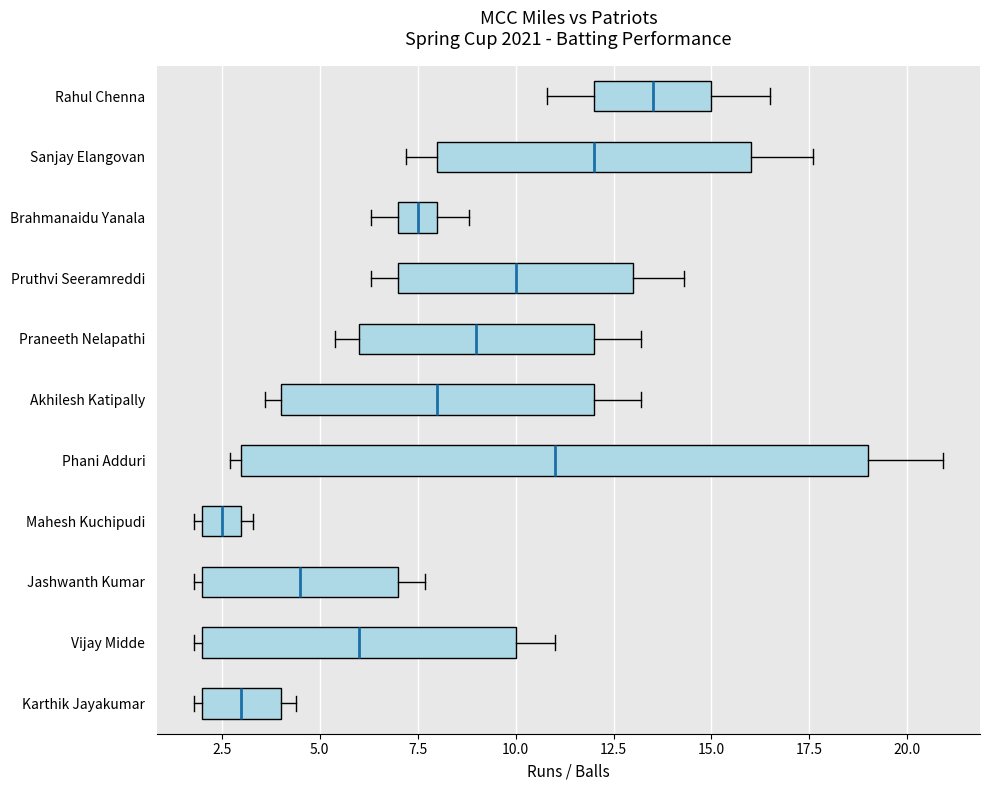

Where does the right whisker of the box for Rahul Chenna end on the x-axis? The values are not printed on the chart, so give them approximately, as read against the axis.

16.5